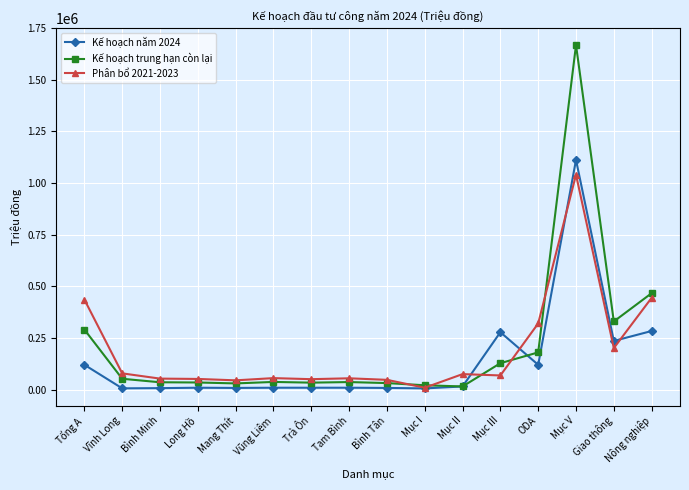

The Kế hoạch trung hạn còn lại series shows 275599 at ODA. True or false?

False